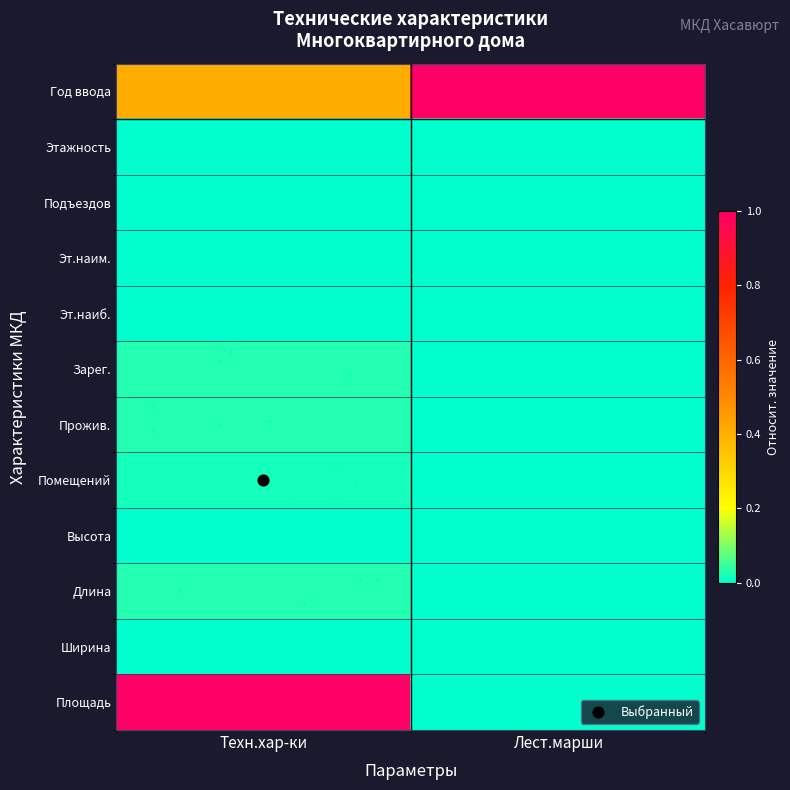

Reading left to right, what are all the values shown in this chart?

Год ввода: Техн.хар-ки=0.4	Лест.марши=1.0
Этажность: Техн.хар-ки=0.0	Лест.марши=0.0
Подъездов: Техн.хар-ки=0.0	Лест.марши=0.0
Эт.наим.: Техн.хар-ки=0.0	Лест.марши=0.0
Эт.наиб.: Техн.хар-ки=0.0	Лест.марши=0.0
Зарег.: Техн.хар-ки=0.0	Лест.марши=0.0
Прожив.: Техн.хар-ки=0.0	Лест.марши=0.0
Помещений: Техн.хар-ки=0.0	Лест.марши=0.0
Высота: Техн.хар-ки=0.0	Лест.марши=0.0
Длина: Техн.хар-ки=0.0	Лест.марши=0.0
Ширина: Техн.хар-ки=0.0	Лест.марши=0.0
Площадь: Техн.хар-ки=1.0	Лест.марши=0.0